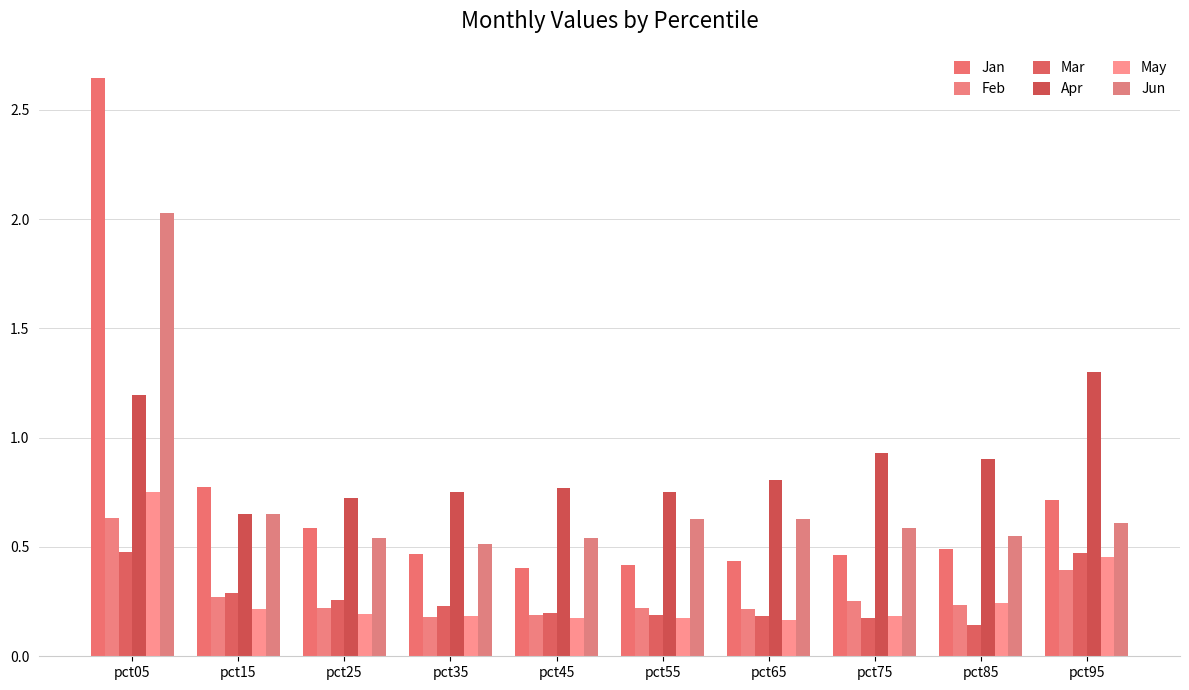

True or false: Feb has a value of 0.3 at pct45.

False